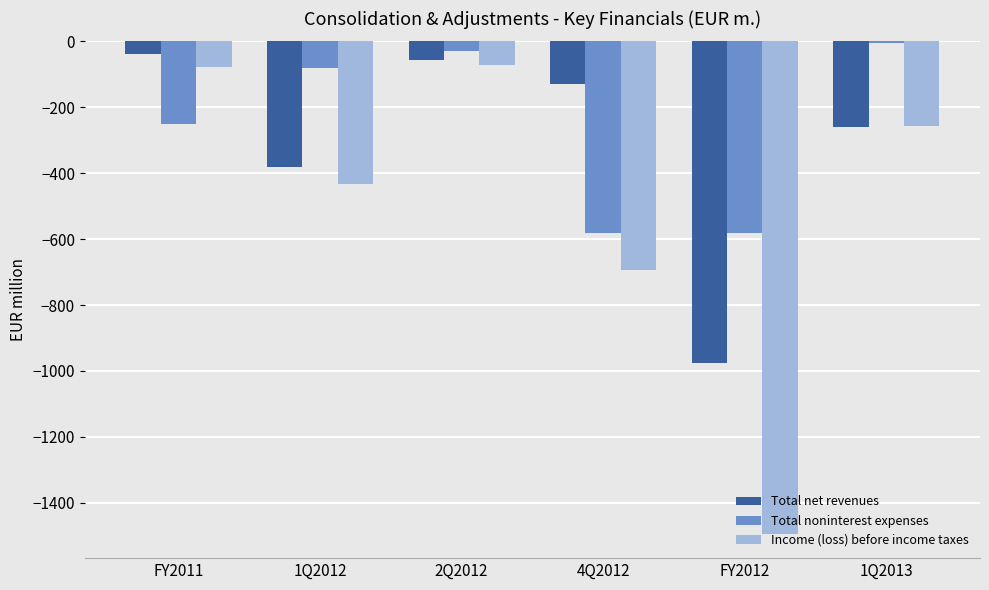

Is it true that Income (loss) before income taxes equals -76.9 at FY2011?

True